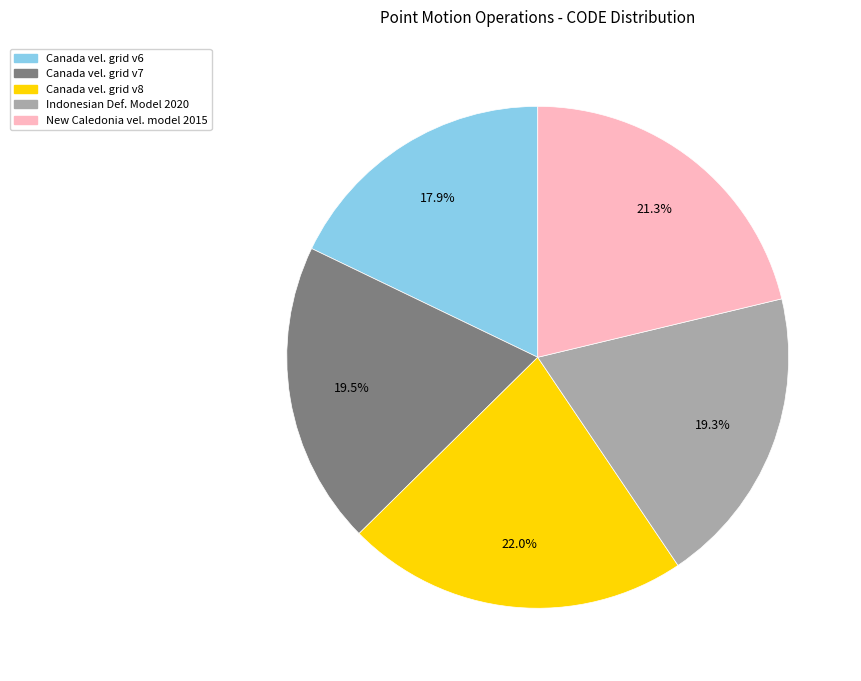

Which category has the smallest portion of the pie?

Canada vel. grid v6